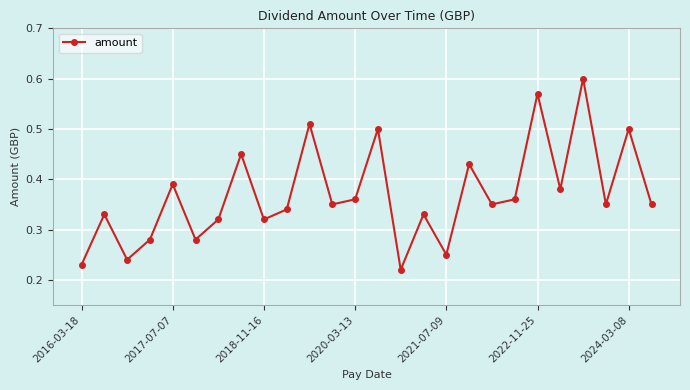

Count the values in the range 0 to 1.

26